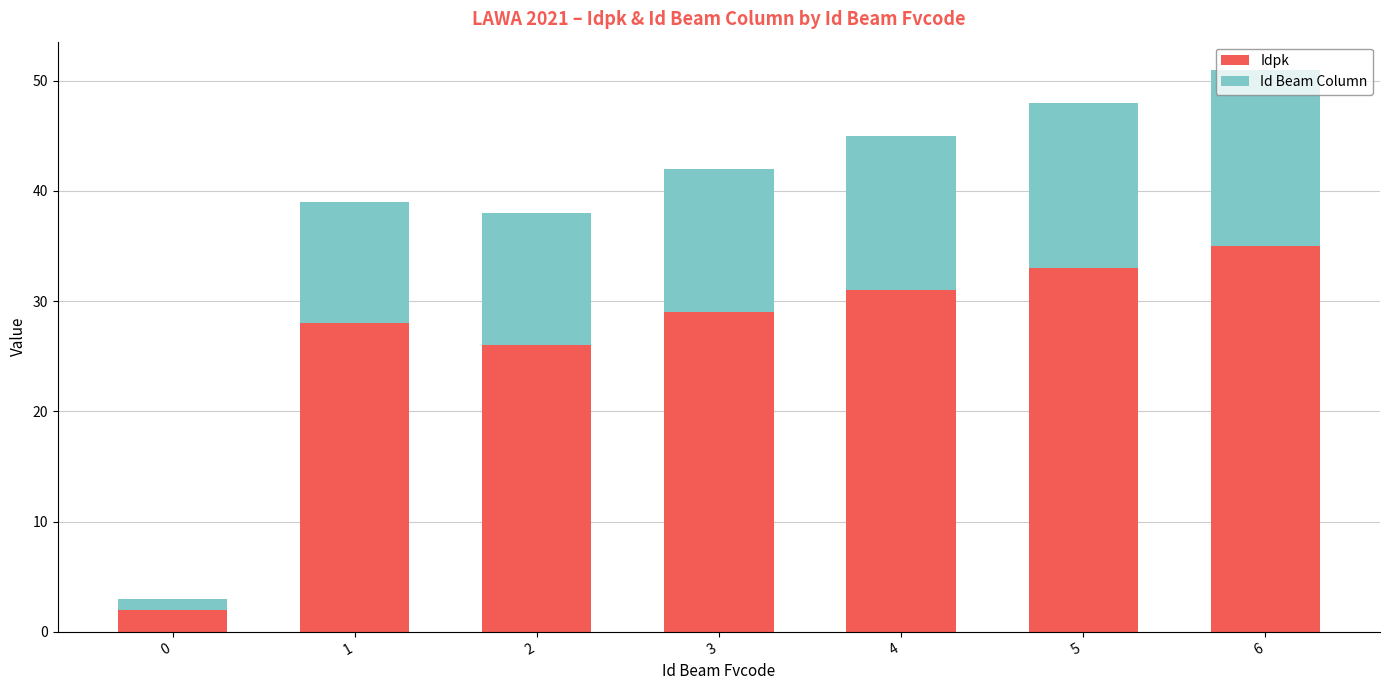

How many data points does each series have?

7